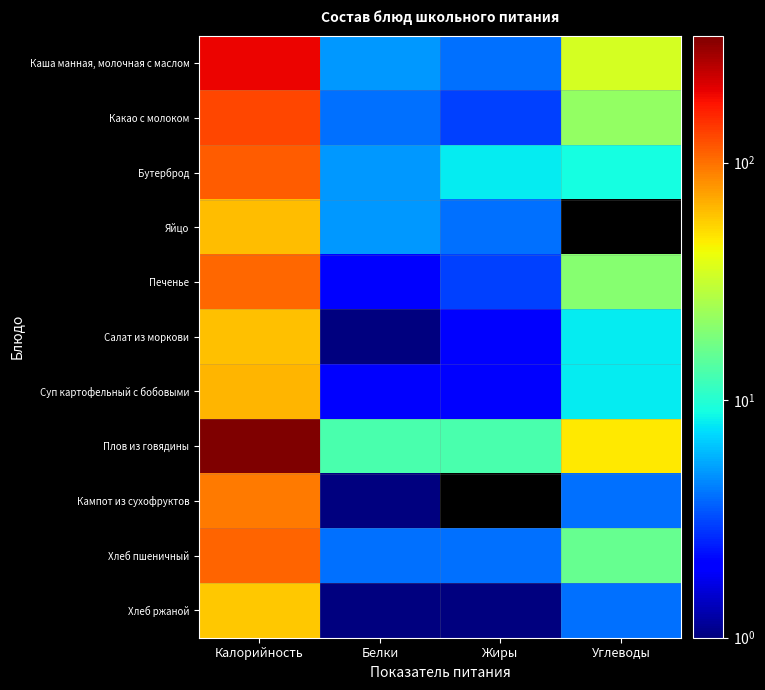

Which series has the largest total across all categories?

Плов из говядины